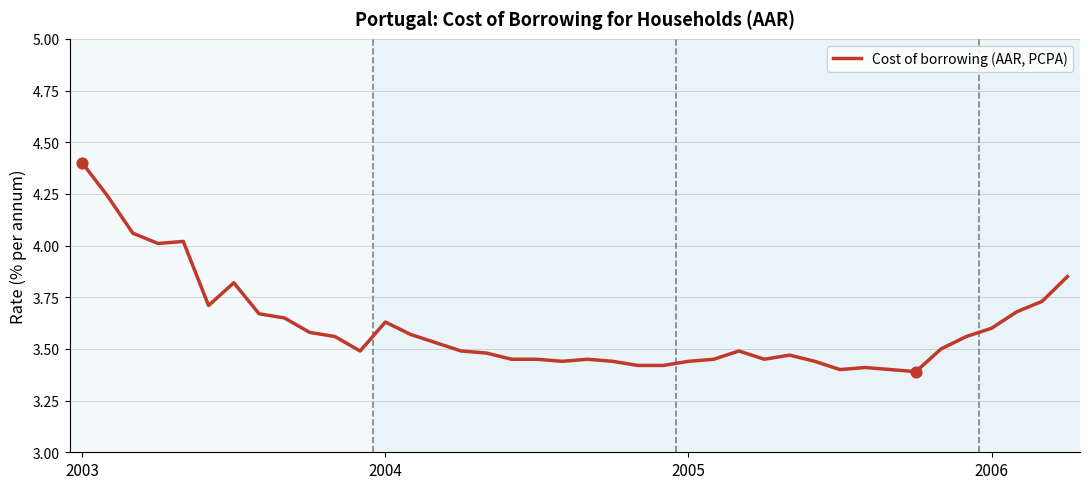

What is the maximum value shown in the chart?

4.4